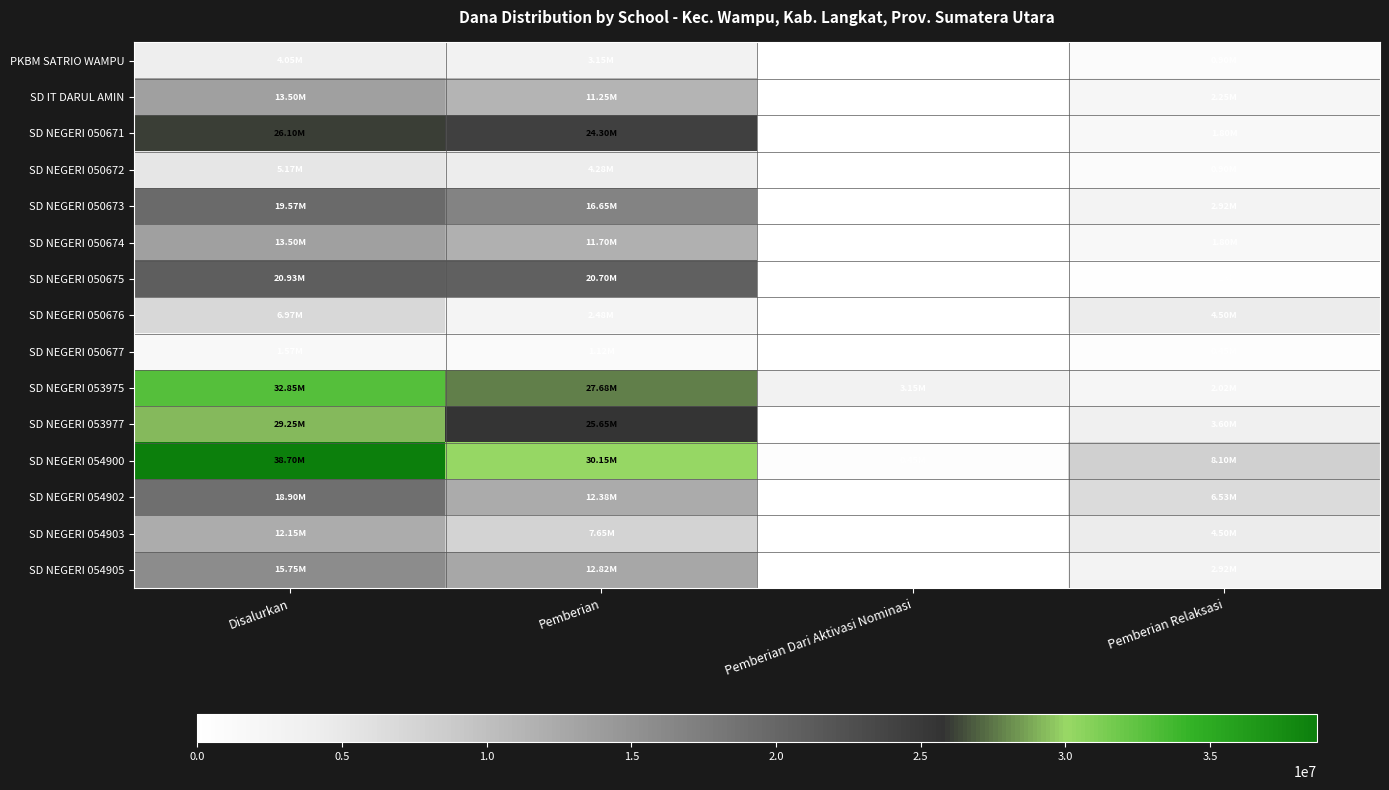

Where is SD NEGERI 050674 nearest to the value 6750000?

Pemberian